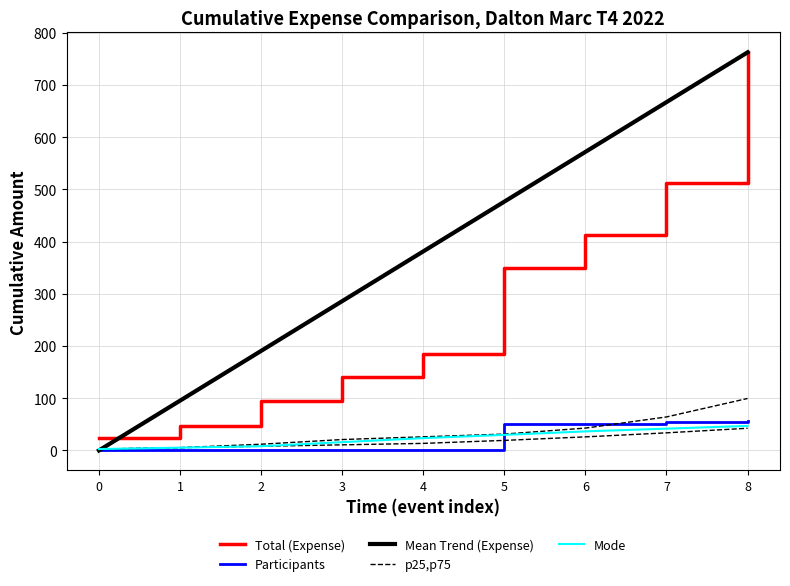

Rank the series at 5 from highest to lowest value.

Mean Trend (Expense), Total (Expense), Participants, Mode, p25,p75